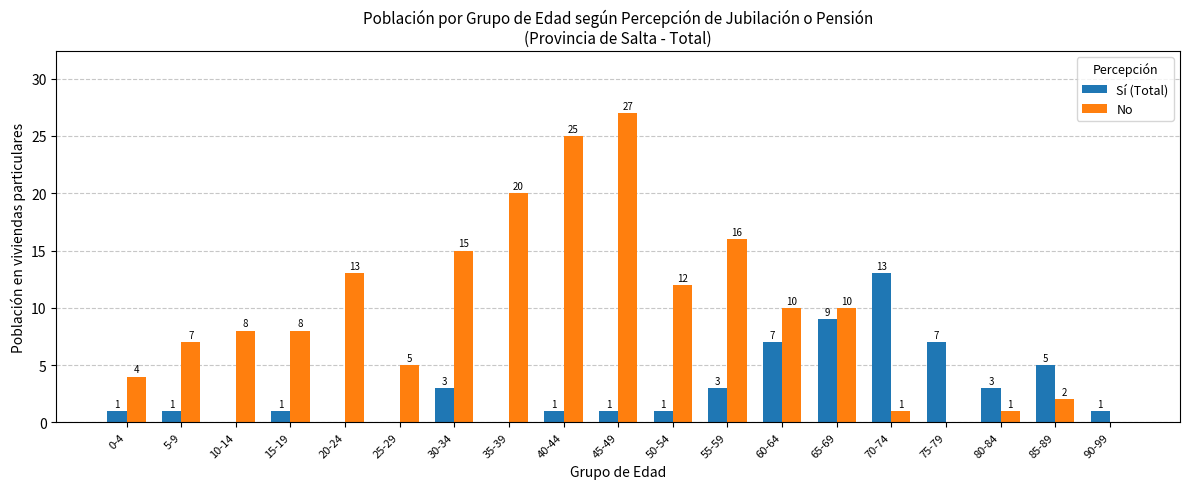

Where is No nearest to the value 13?

20-24